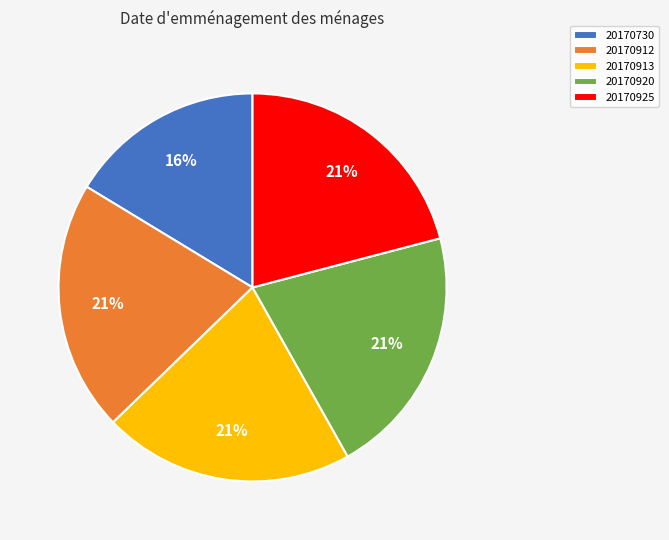

True or false: 20170913 accounts for 21% of the total.

True